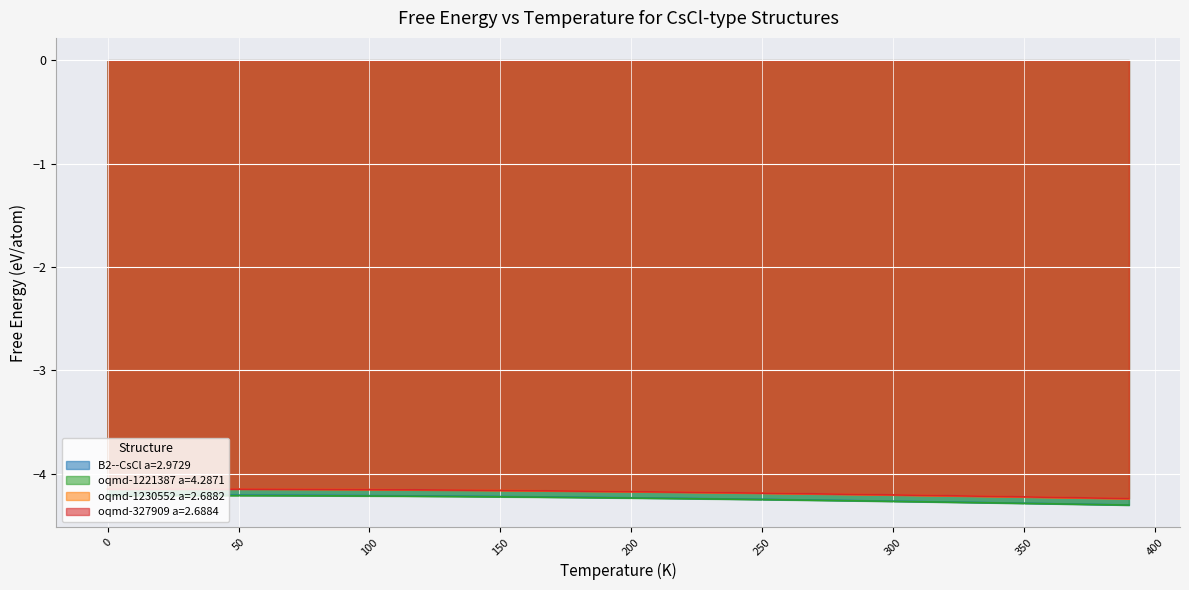

Is the value of oqmd-1230552 a=2.6882 at 390 greater than the value of oqmd-327909 a=2.6884 at 250?

No